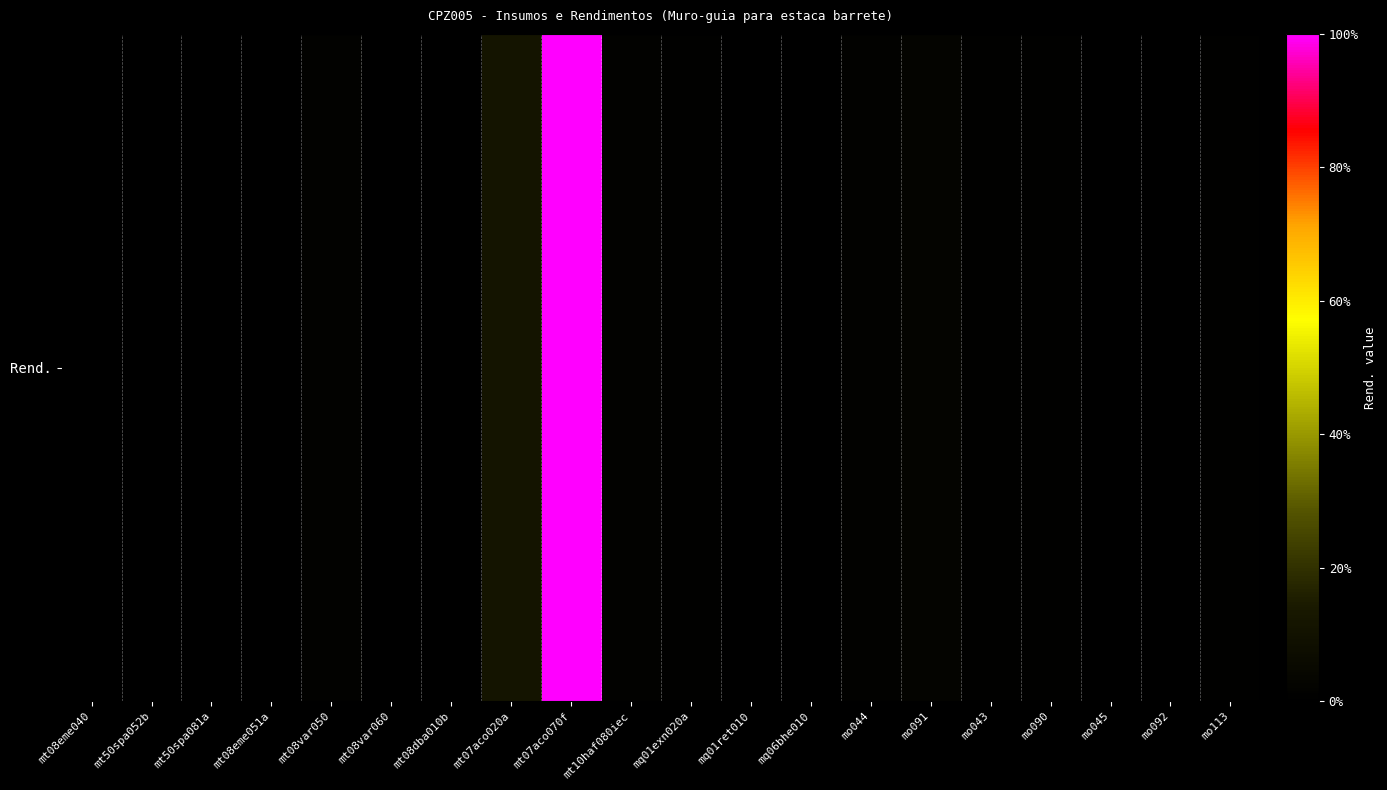

True or false: the data shows 0.0 at mt50spa081a.

True